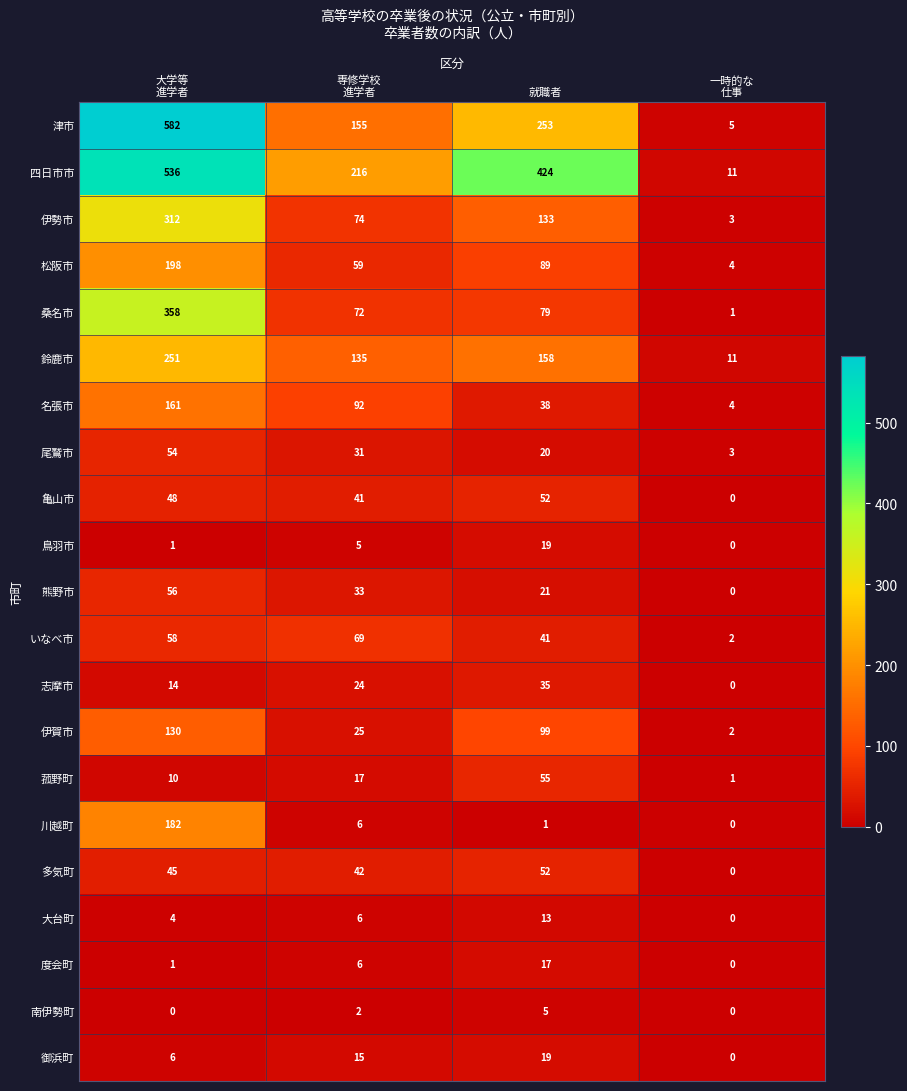

What is the difference between the highest and lowest values at 就職者?

423